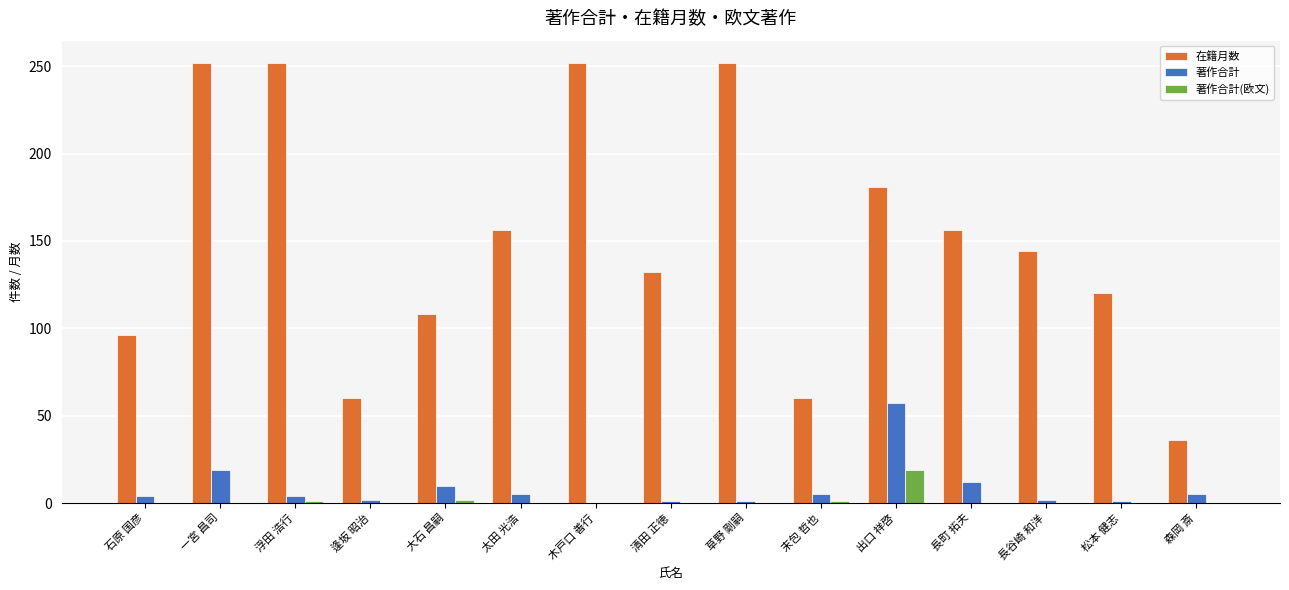

Are the bars horizontal?

No